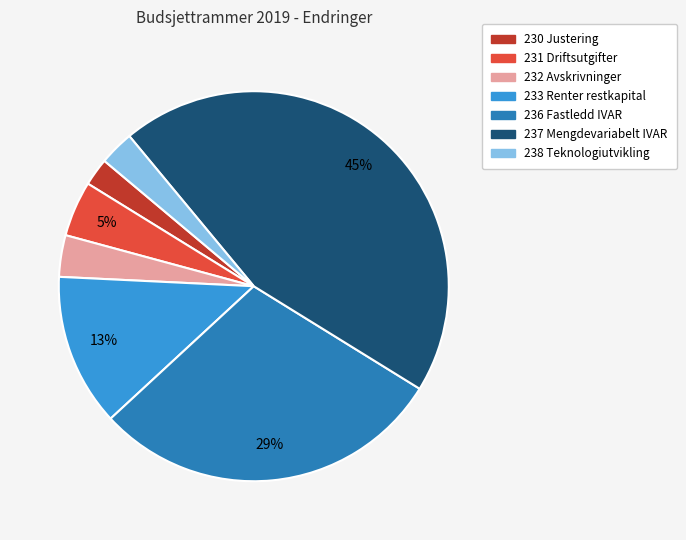

Is the sum of 238 Teknologiutvikling and 231 Driftsutgifter greater than half?

No